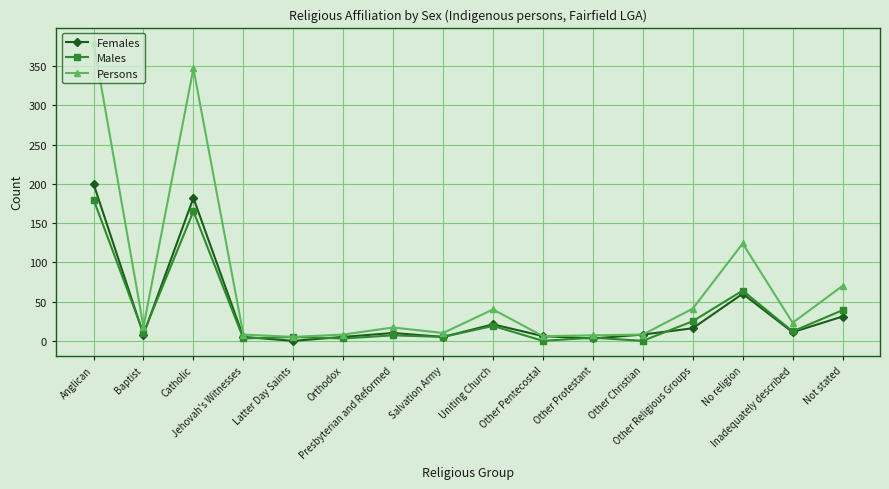

What are all the series names shown in the legend?

Females, Males, Persons